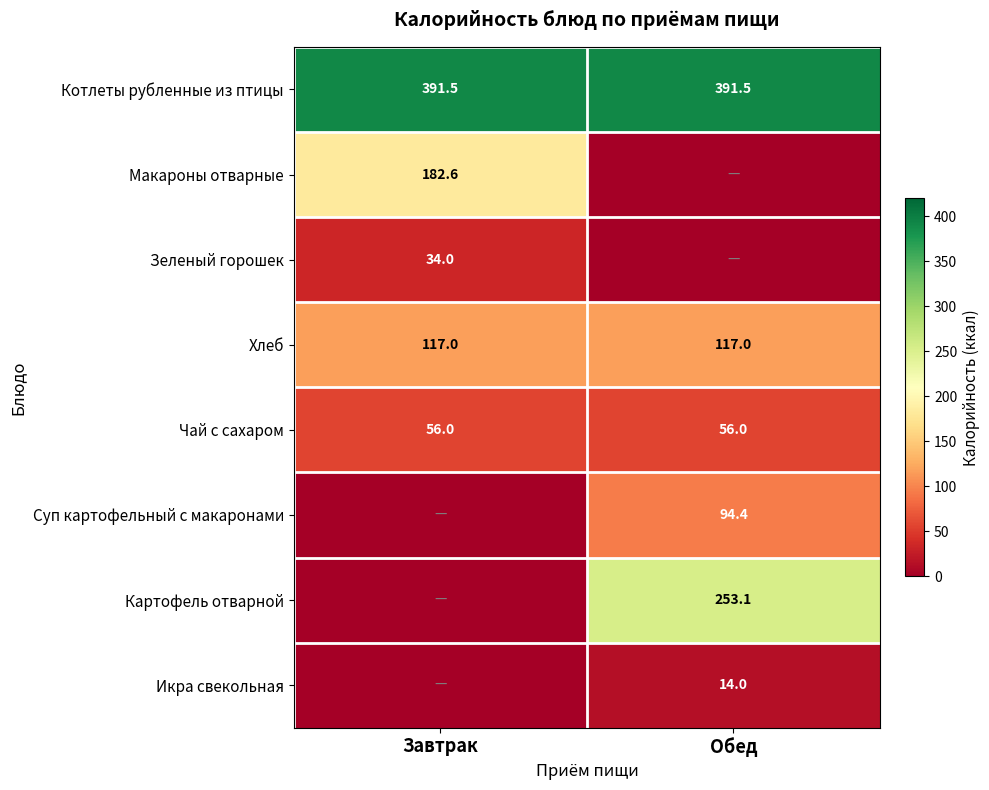

Which label corresponds to the largest value in the chart?

Завтрак